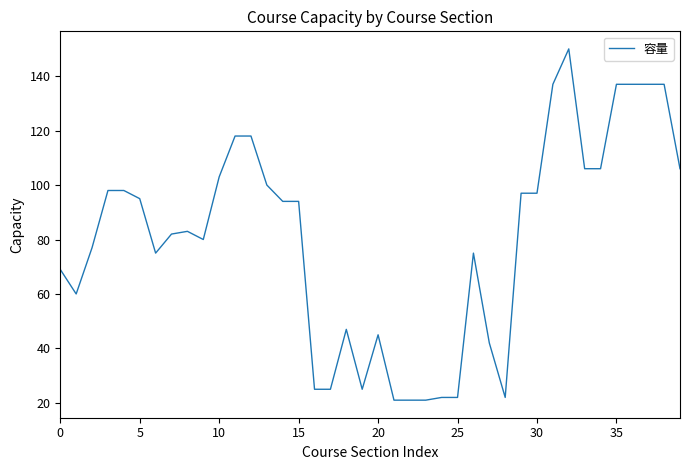

True or false: the data has more than 2 interior local peaks.

True